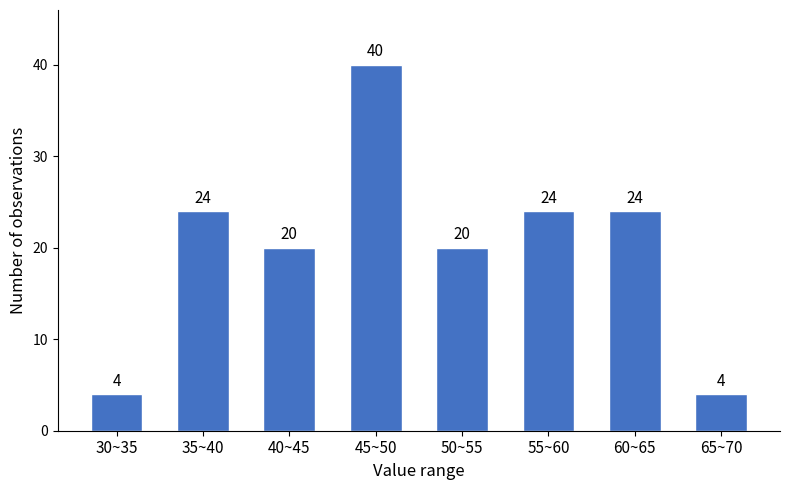

Reading left to right, extract all data points from this chart.

4	24	20	40	20	24	24	4